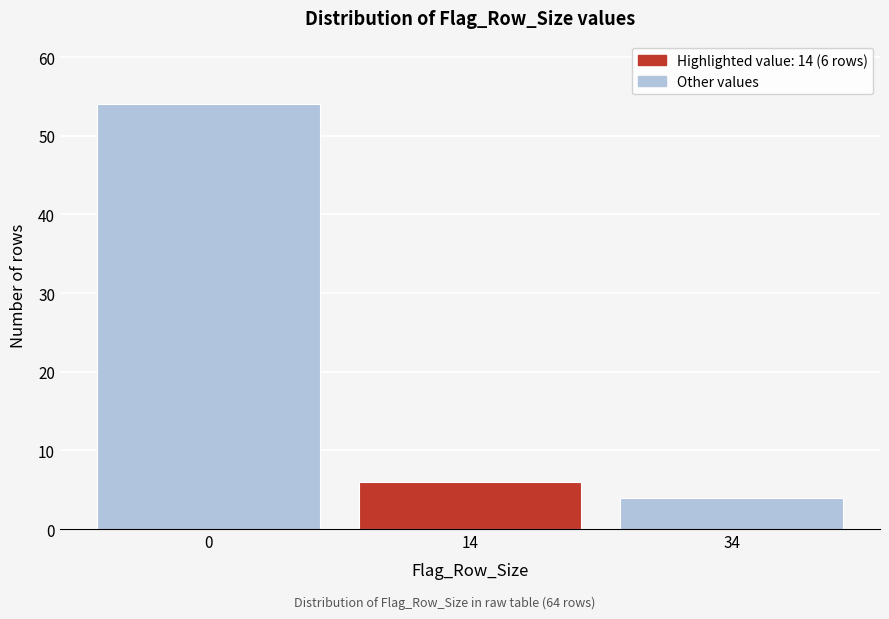

Reading left to right, list all the values displayed in this chart.

54	6	4